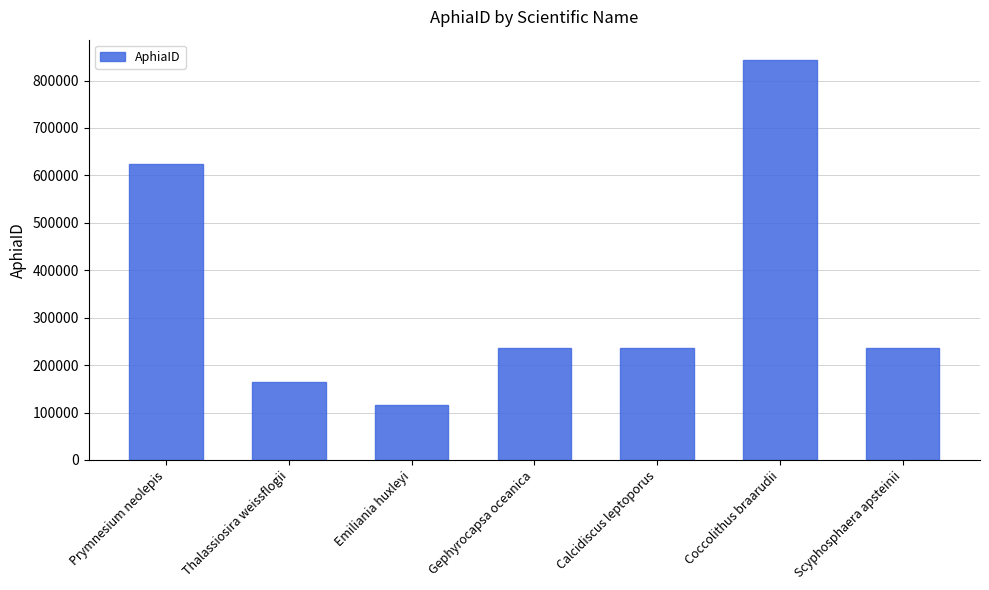

How many data points are less than 235955?

3